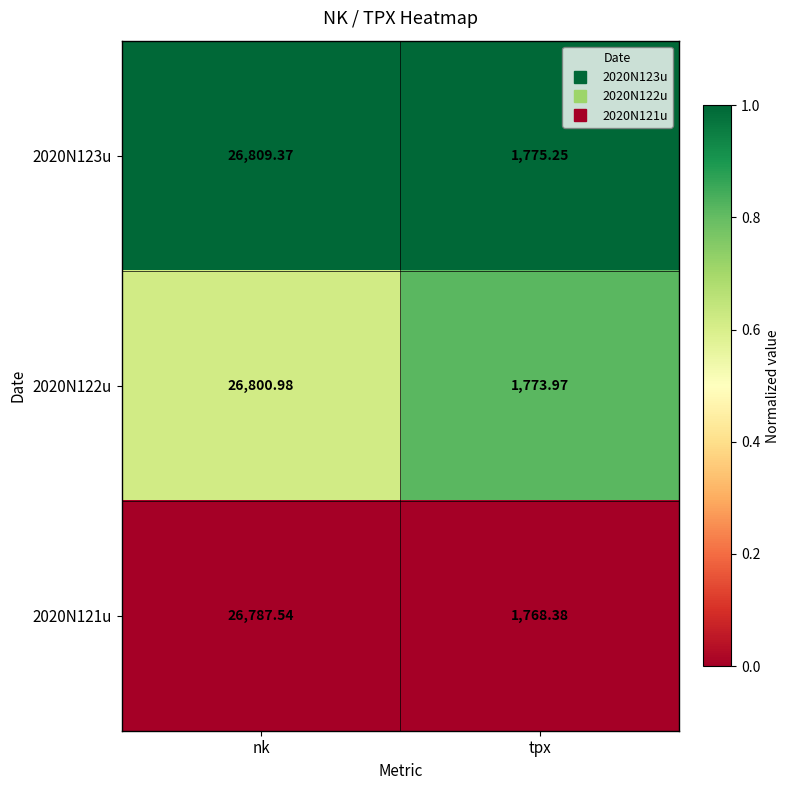

Rank the series at tpx from highest to lowest value.

2020N123u, 2020N122u, 2020N121u